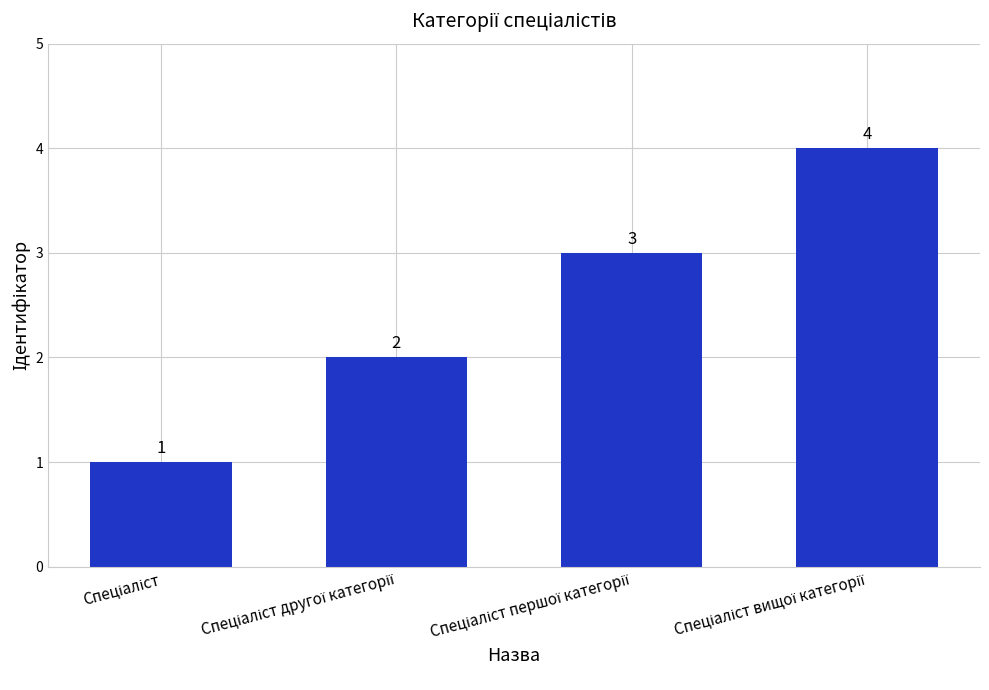

Are the bars horizontal?

No